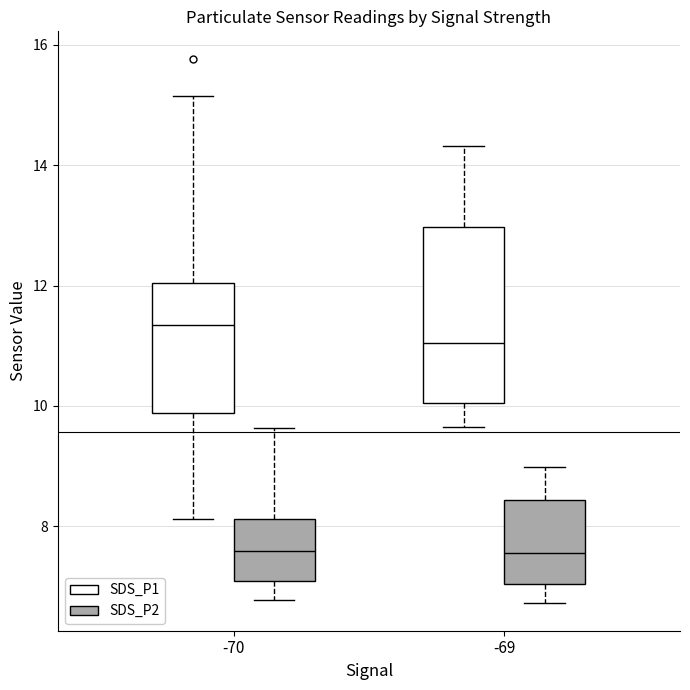

Reading left to right, read every box against the y-axis: the position of its median line, the range the box covers, and the ends of its whiskers. The values are not printed on the chart, so give them approximately, as read against the axis.

-70 (SDS_P1): median 11.4, box 9.8 to 12.0, whiskers 8.2 to 15.2
-70 (SDS_P2): median 7.6, box 7.2 to 8.2, whiskers 6.8 to 9.6
-69 (SDS_P1): median 11.0, box 10.0 to 13.0, whiskers 9.6 to 14.4
-69 (SDS_P2): median 7.6, box 7.0 to 8.4, whiskers 6.8 to 9.0